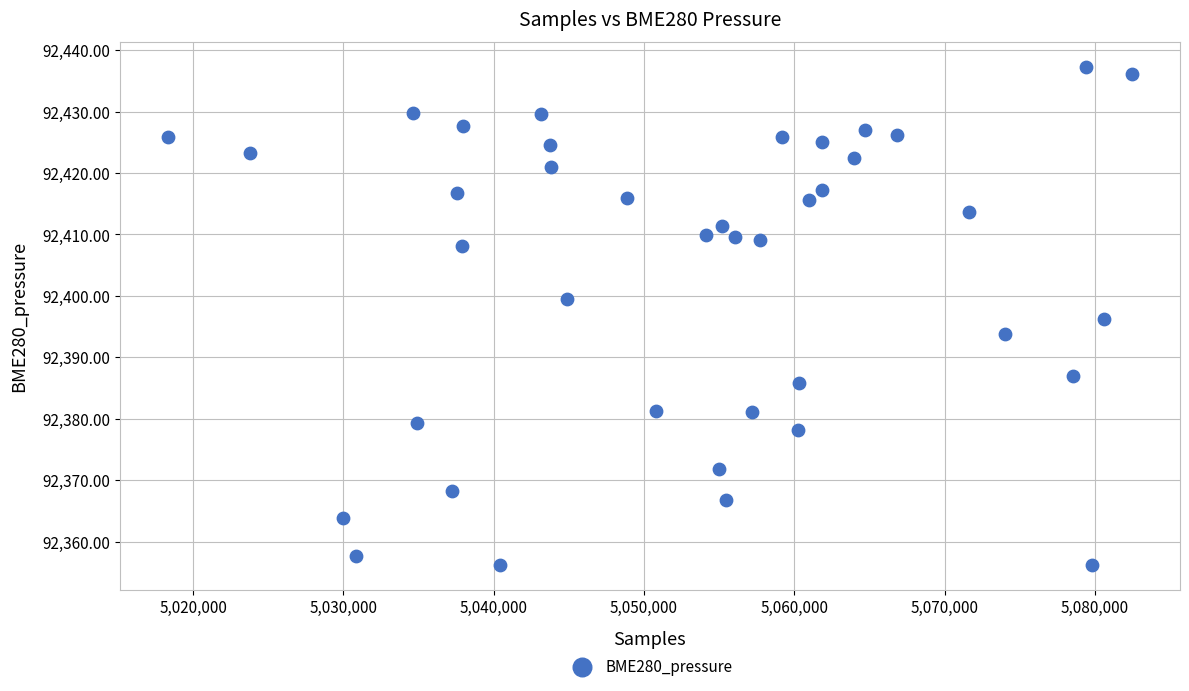

What is the range of X values (max minus min)?

64137.0